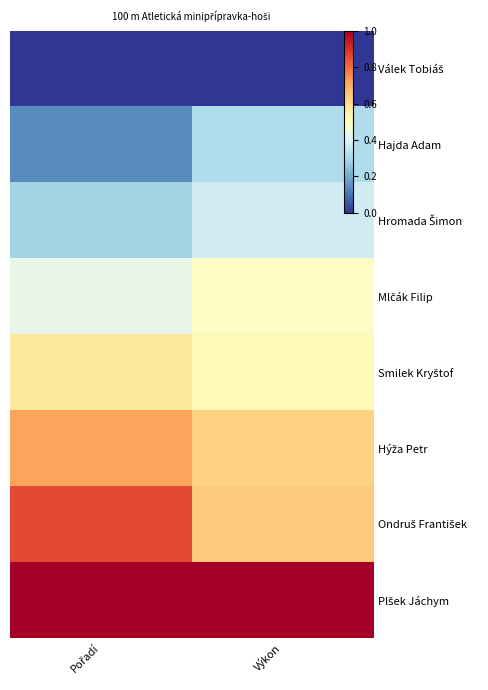

Rank the series at Výkon from lowest to highest value.

Válek Tobiáš, Hajda Adam, Hromada Šimon, Mlčák Filip, Smilek Kryštof, Hýža Petr, Ondruš František, Plšek Jáchym